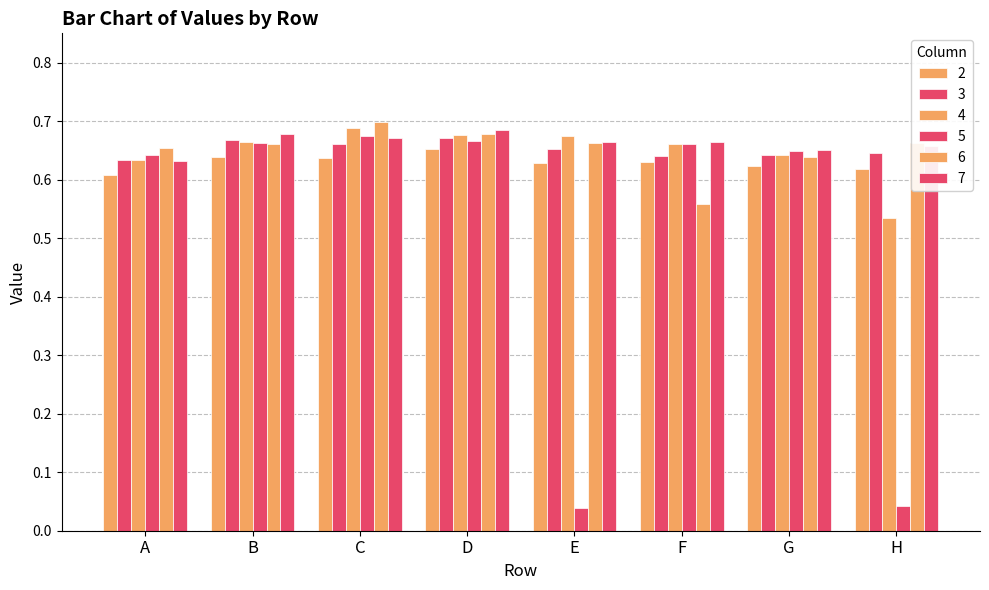

Does the chart contain any negative values?

No